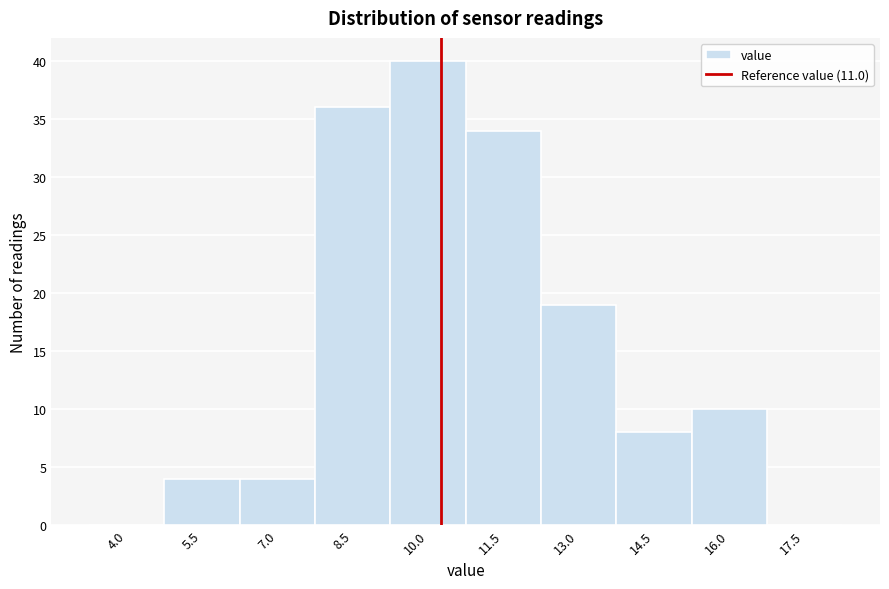

Reading left to right, extract all data points from this chart.

4.0=0	5.5=4	7.0=4	8.5=36	10.0=40	11.5=34	13.0=19	14.5=8	16.0=10	17.5=0